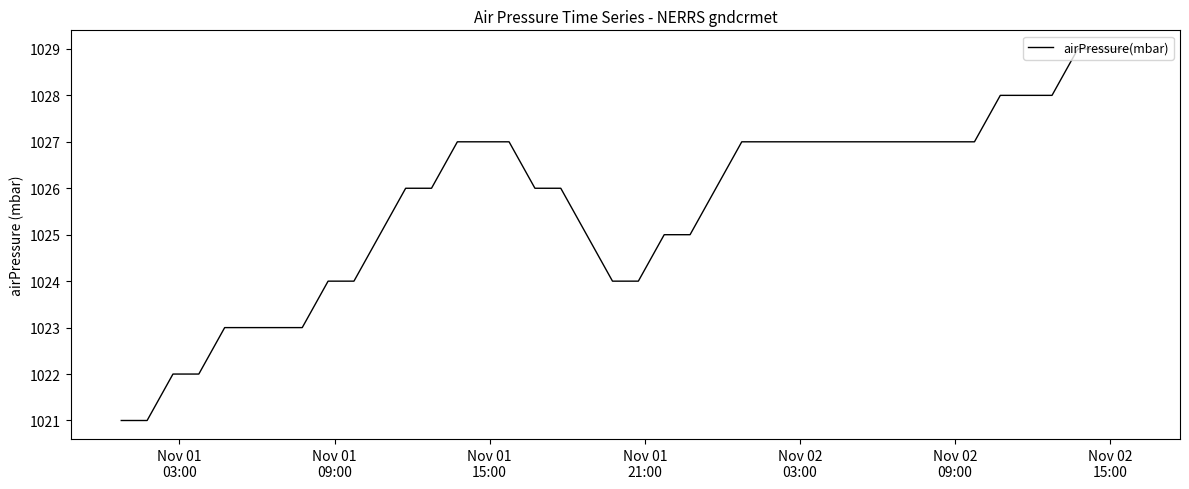

How many lines are shown in the chart?

1